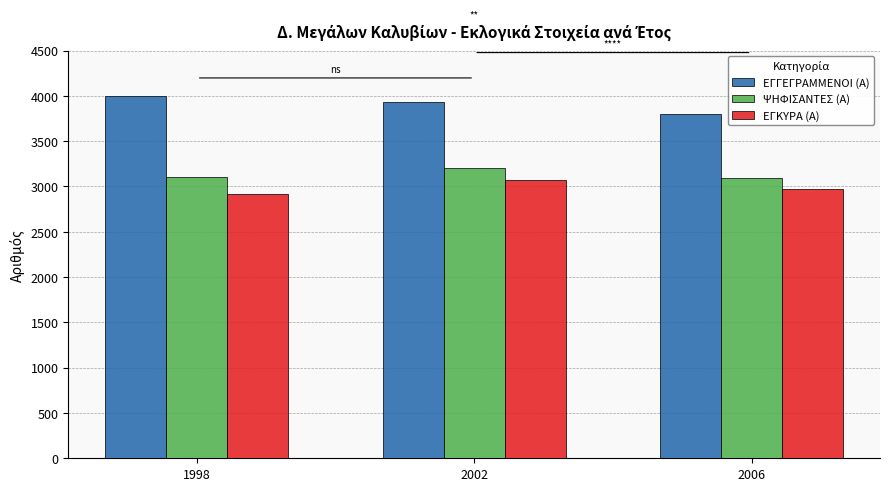

What value does the ΕΓΚΥΡΑ (Α) series have at 2002?

3074